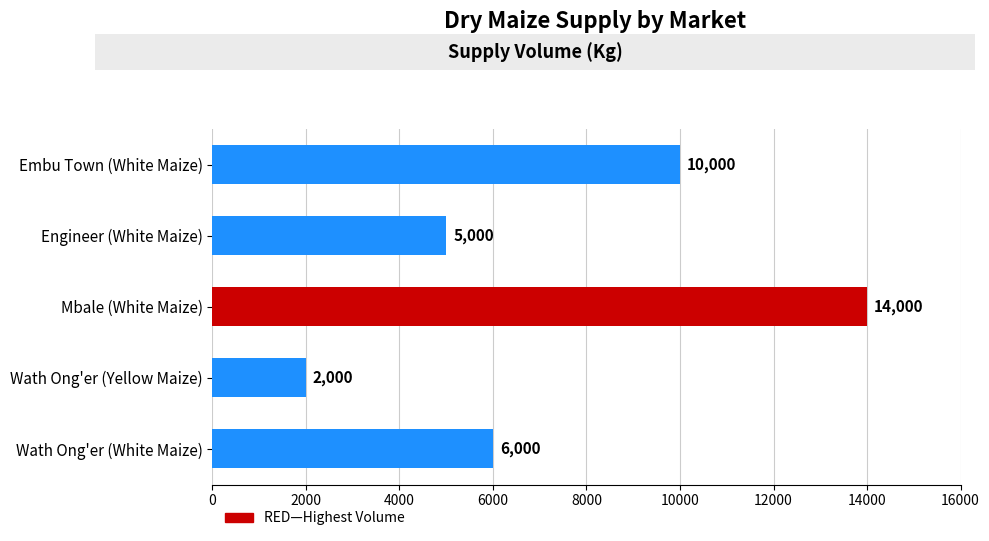

What is the value of the 1st bar from the top?

10000